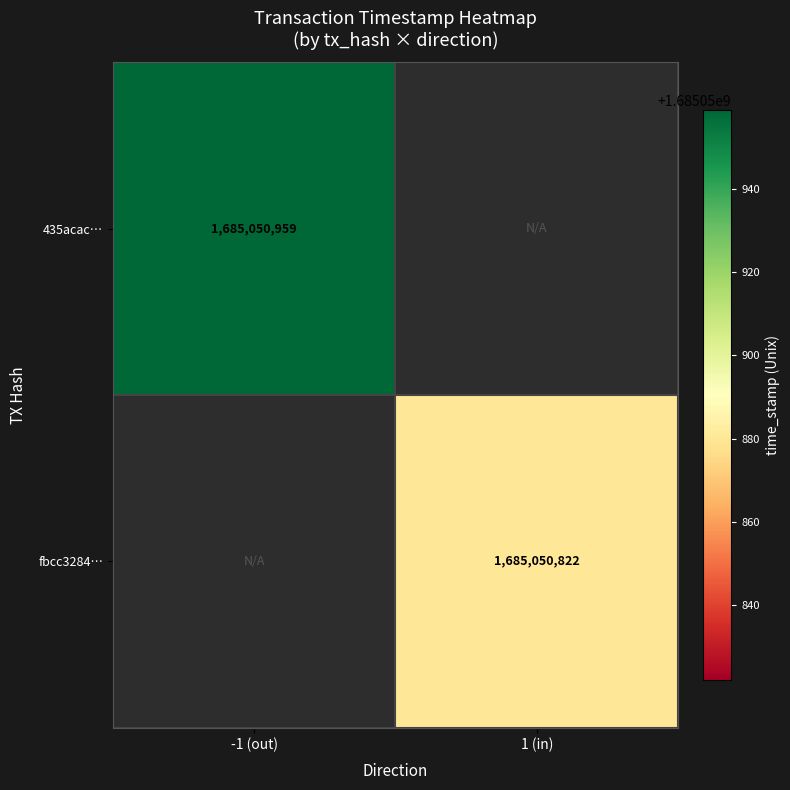

Is the value of 435acac… at -1 (out) greater than the value of fbcc3284… at 1 (in)?

Yes